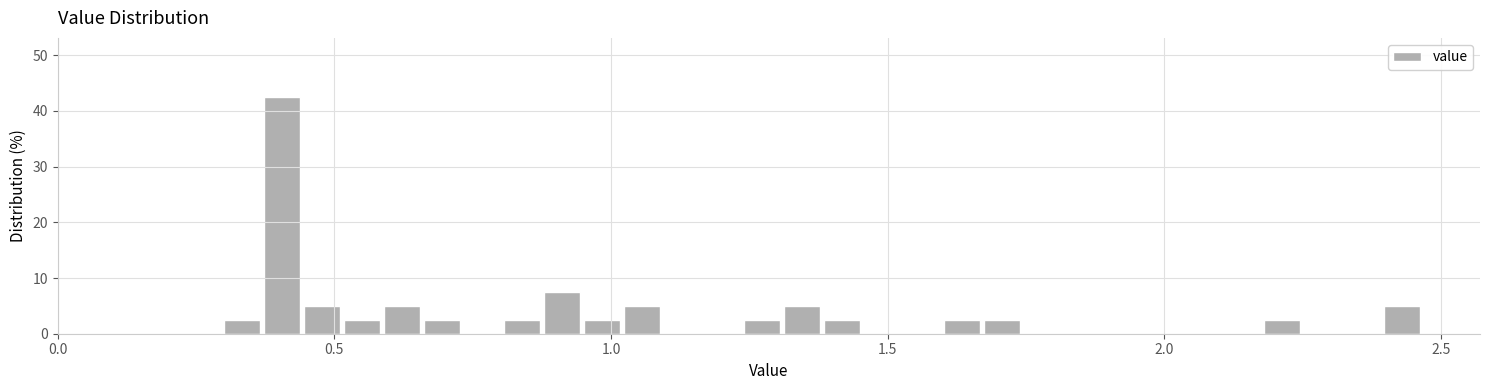

Read against the x-axis, roughly where is the centre of the tallest bar?

0.40